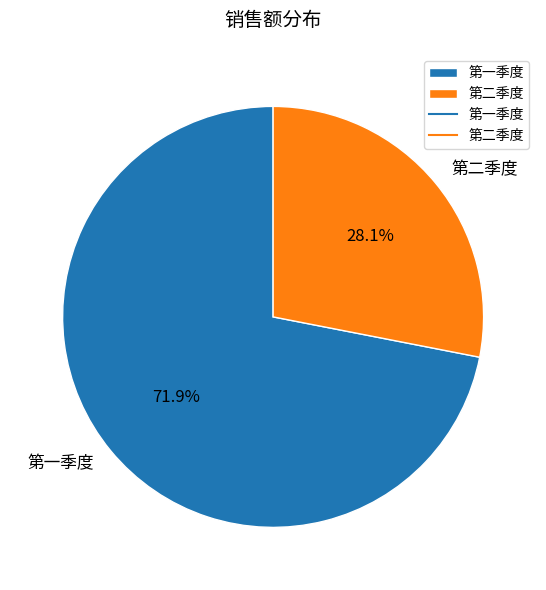

To the nearest percent, what is the combined percentage of 第二季度 and 第一季度?

100%